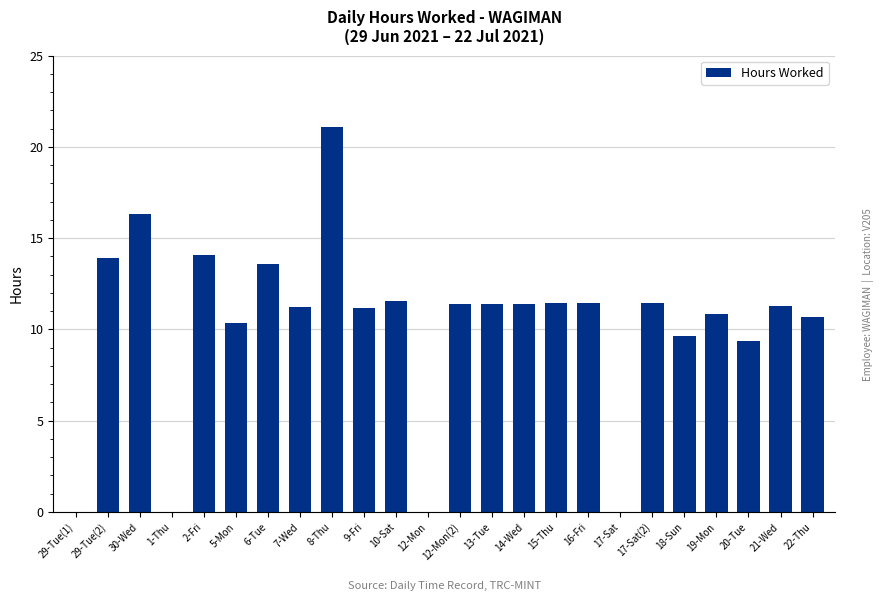

What is the maximum value shown in the chart?

21.1